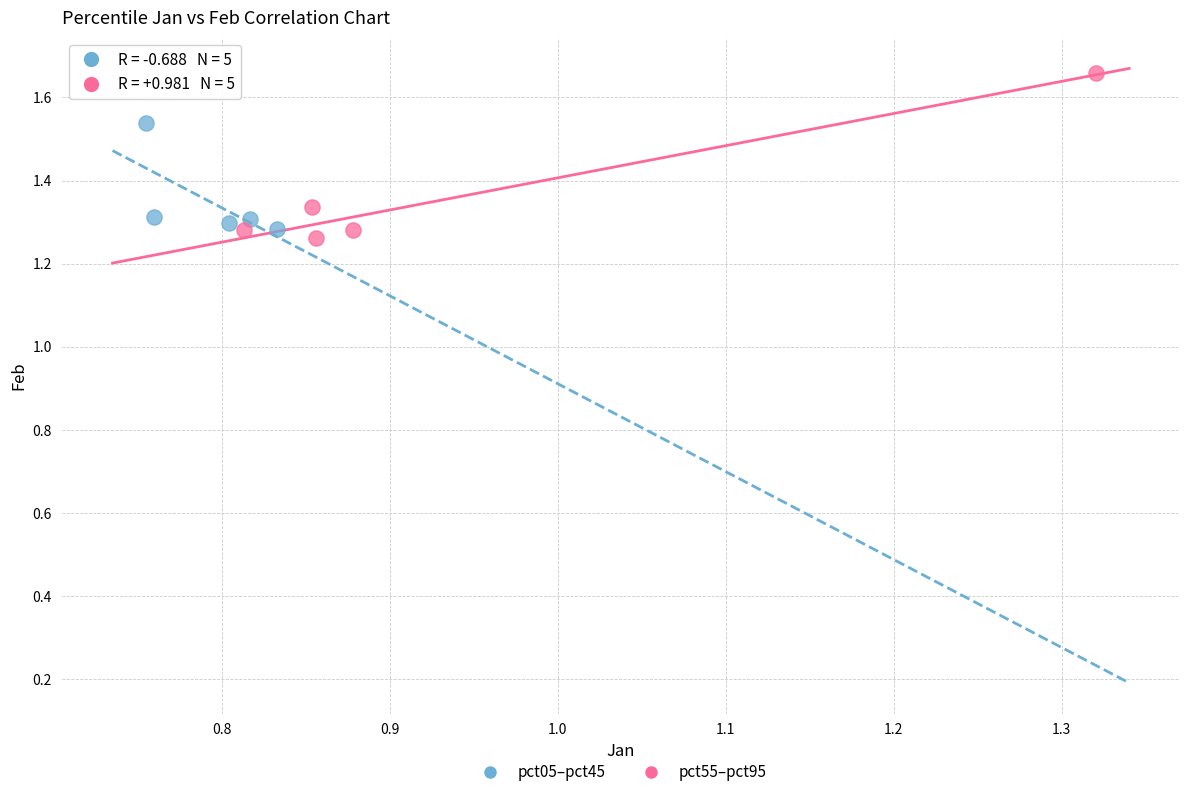

Which series contains the highest Y value?

pct55–pct95